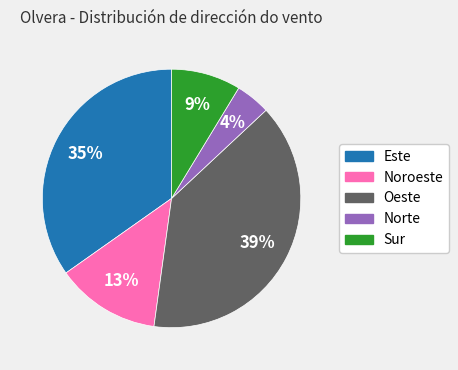

True or false: Noroeste accounts for 28% of the total.

False